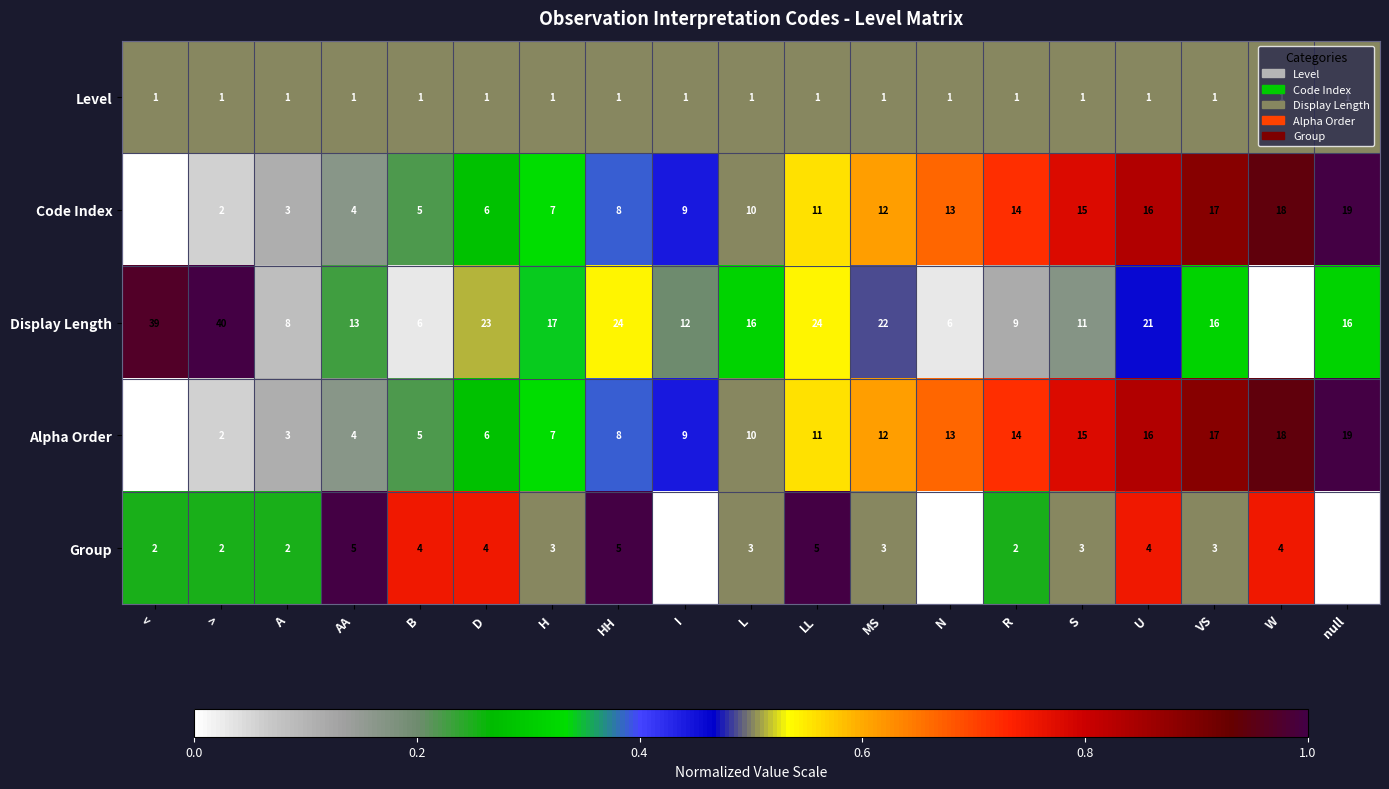

What is the highest value of the Alpha Order series?

19